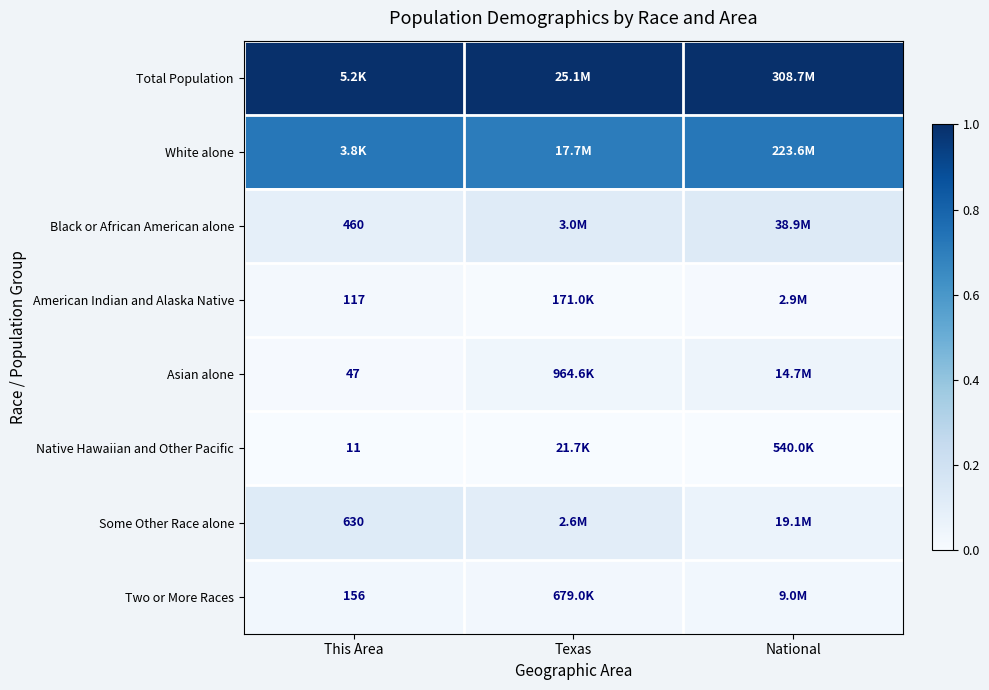

How many Asian alone values are between 0 and 1?

3